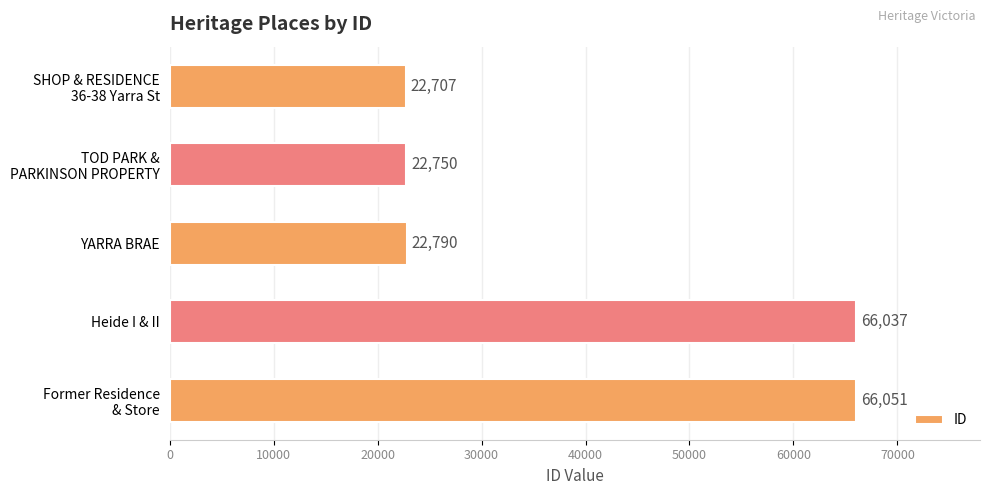

How many distinct data groups are displayed?

1